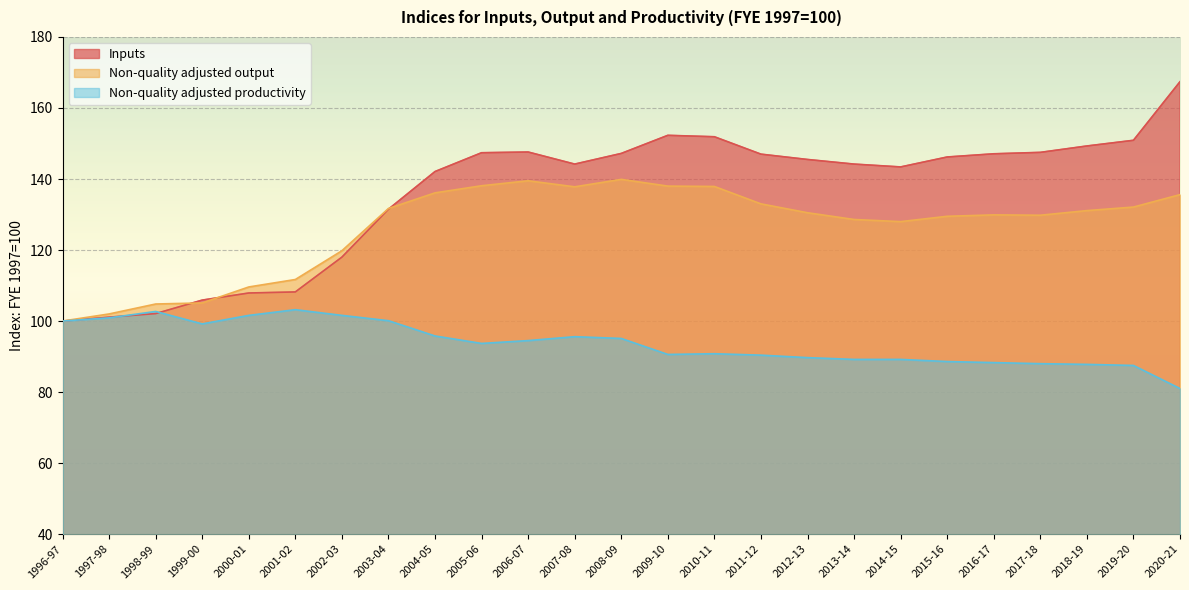

Rank the series by their maximum value, from lowest to highest.

Non-quality adjusted productivity, Non-quality adjusted output, Inputs